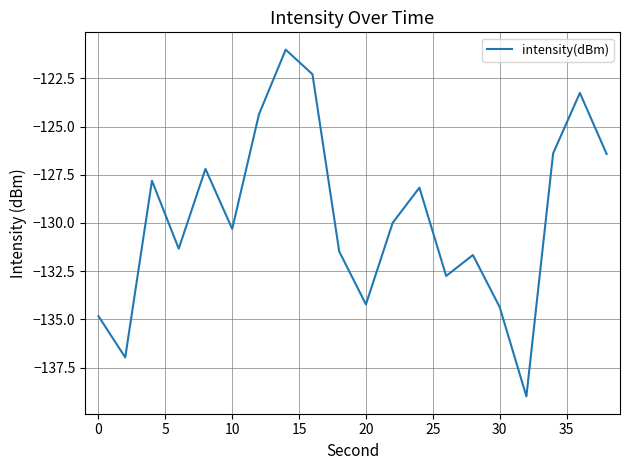

What is the difference between the maximum and minimum values?

18.0